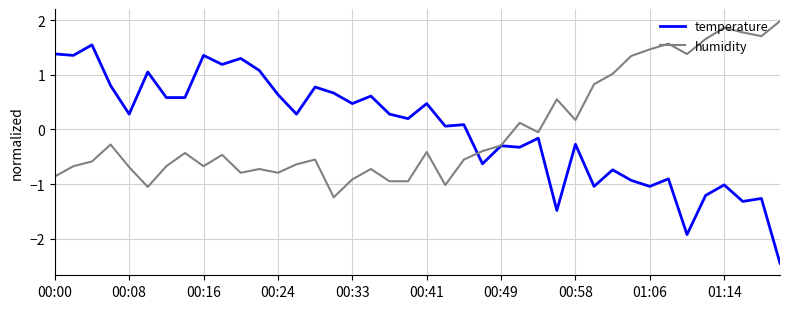

List the series in order of their peak value, lowest first.

temperature, humidity